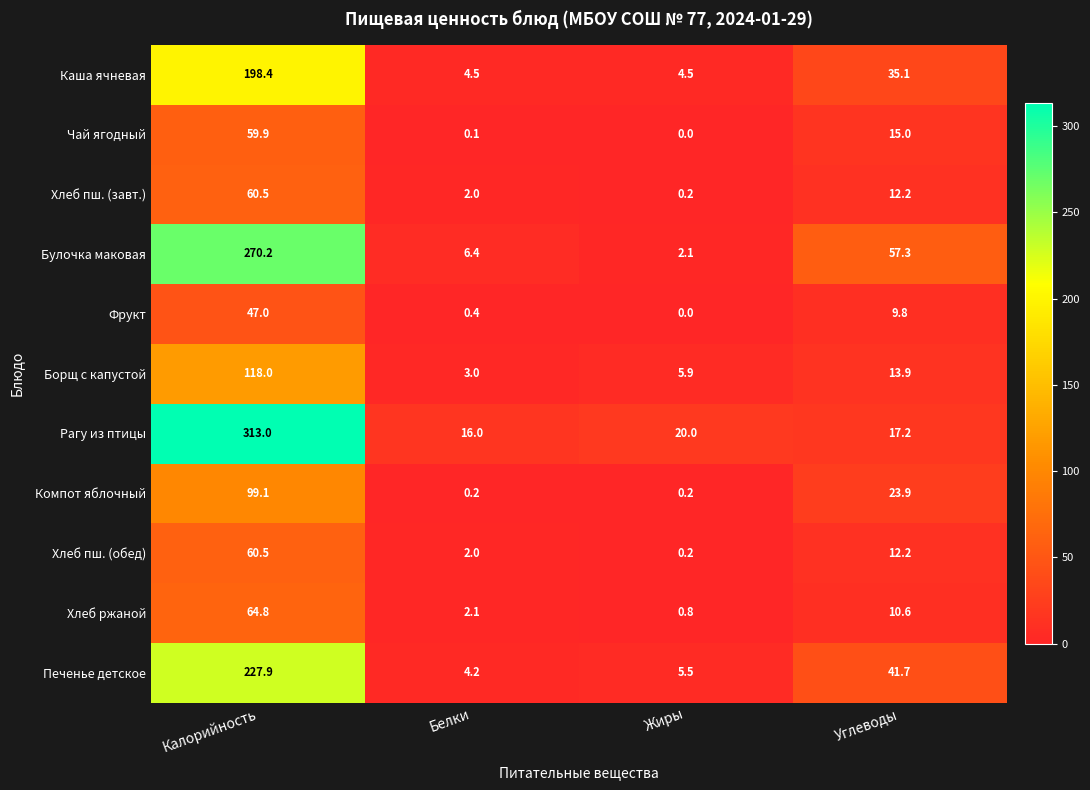

What is the total value across all series at Жиры?

39.4